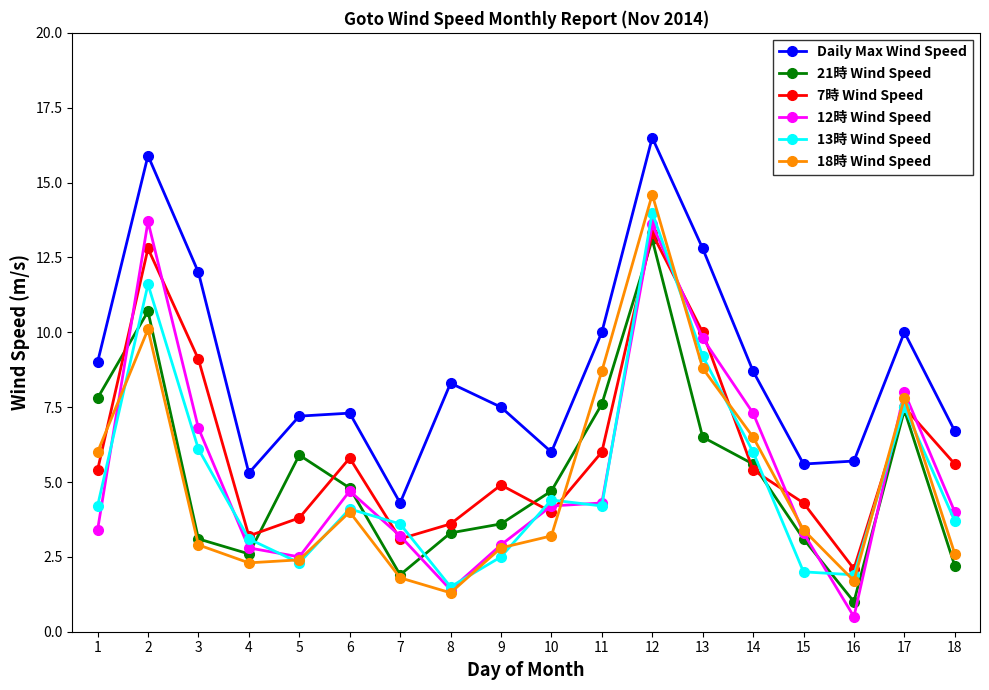

What value does the 21時 Wind Speed series have at 8?

3.3